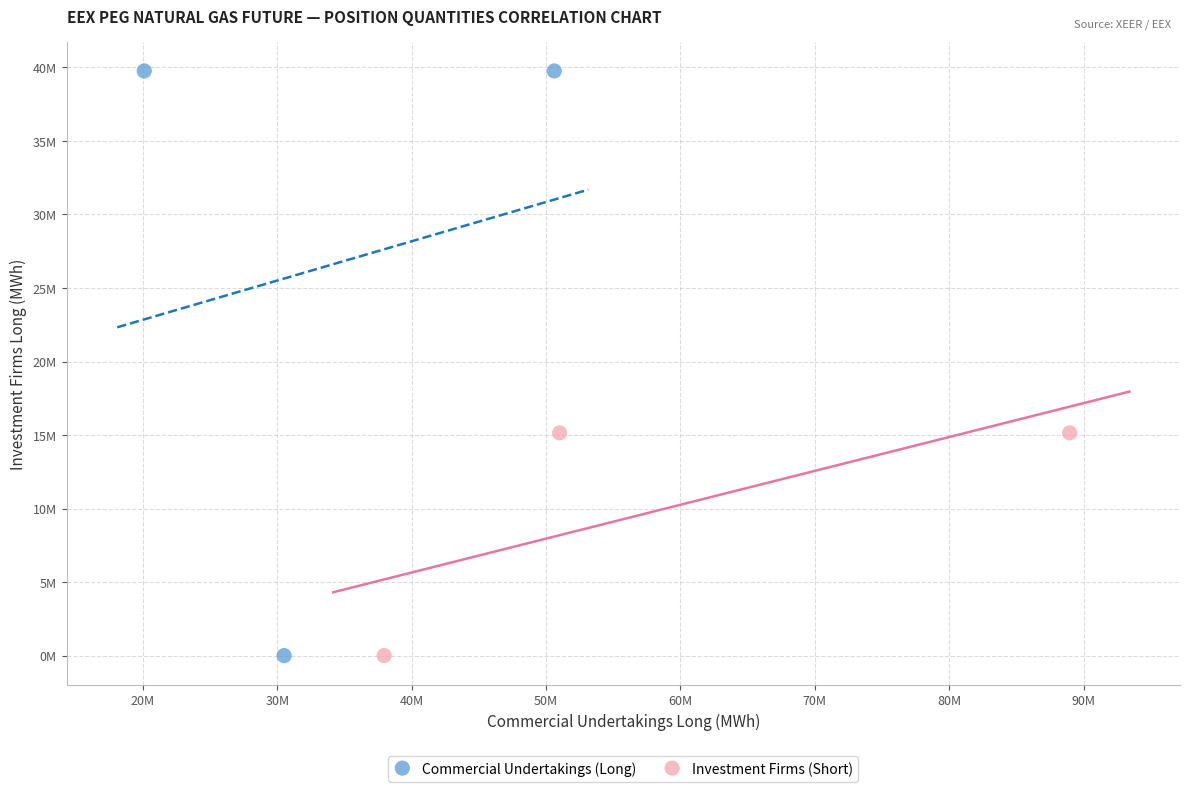

Which series reaches the maximum Y coordinate?

Commercial Undertakings (Long)